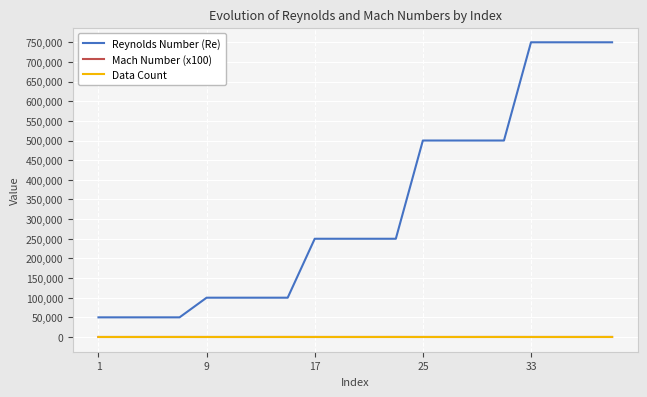

Which series has the largest total across all categories?

Reynolds Number (Re)